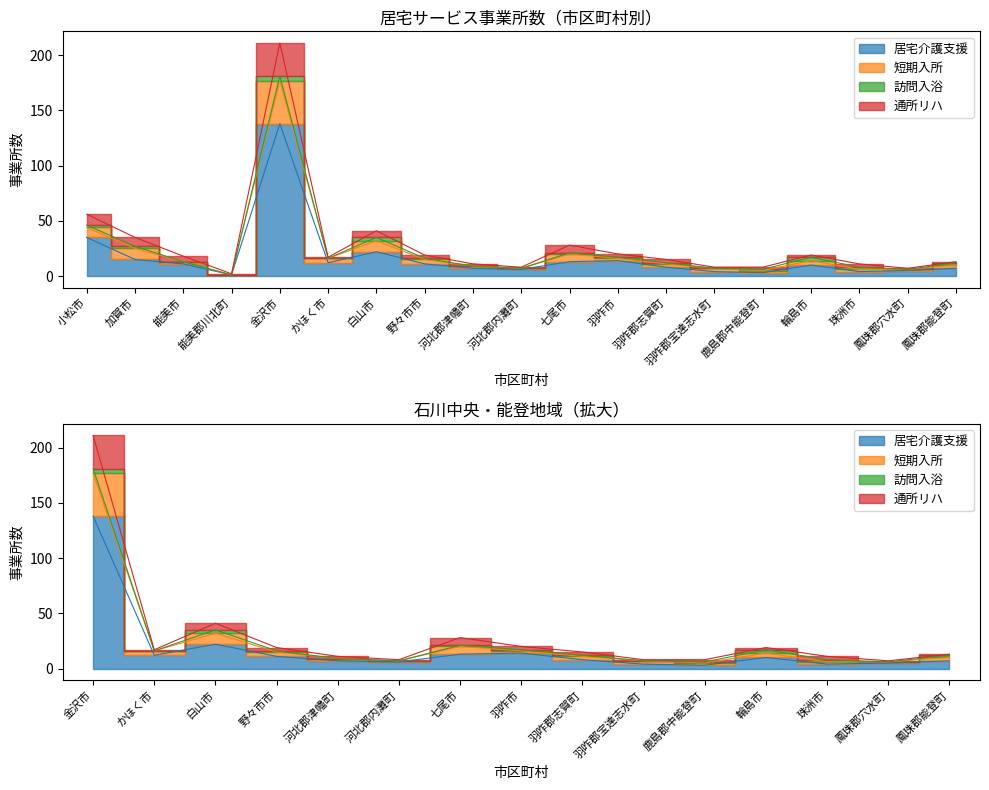

What is the label of the 15th point from the left?

鹿島郡中能登町